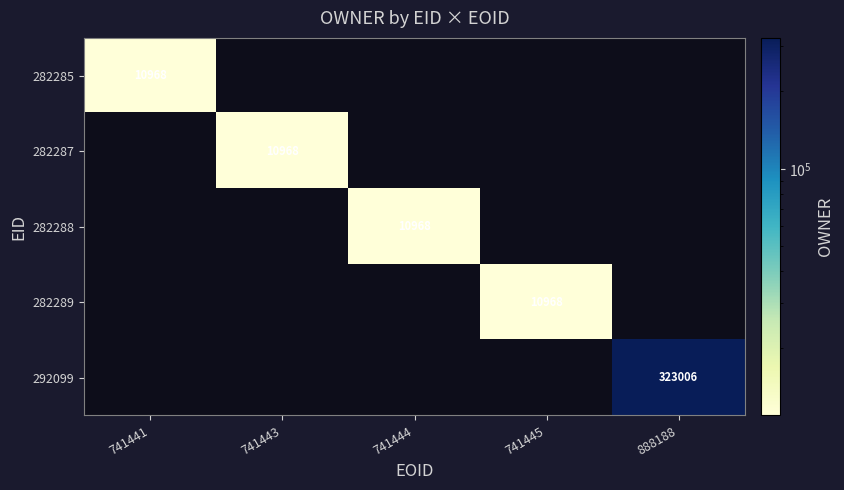

Which label corresponds to the largest value in the chart?

888188